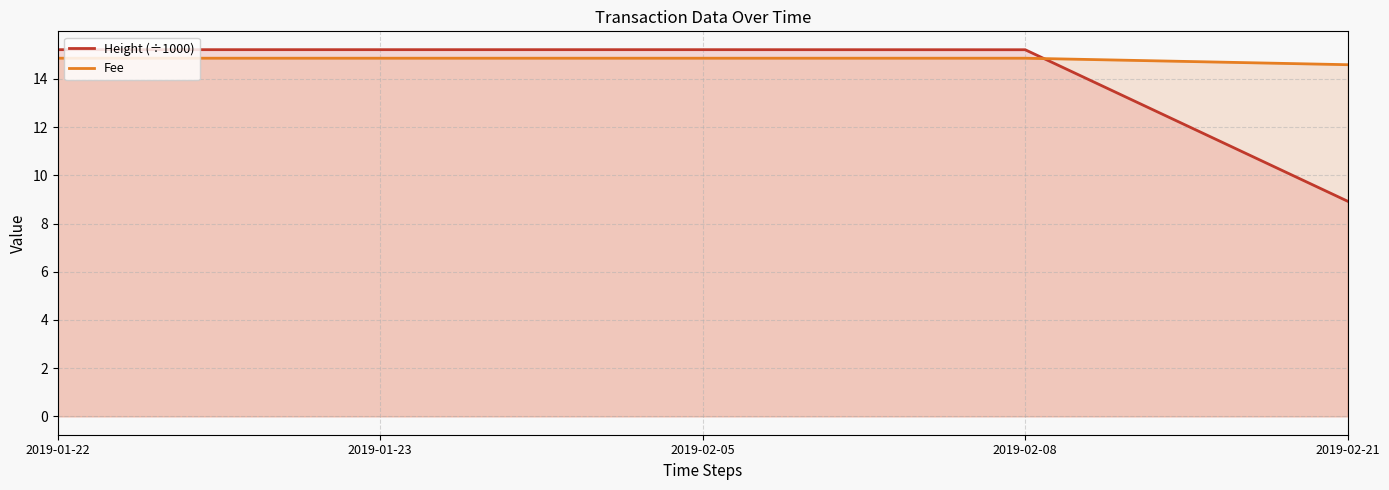

Count the Fee values in the range 14 to 15.

5